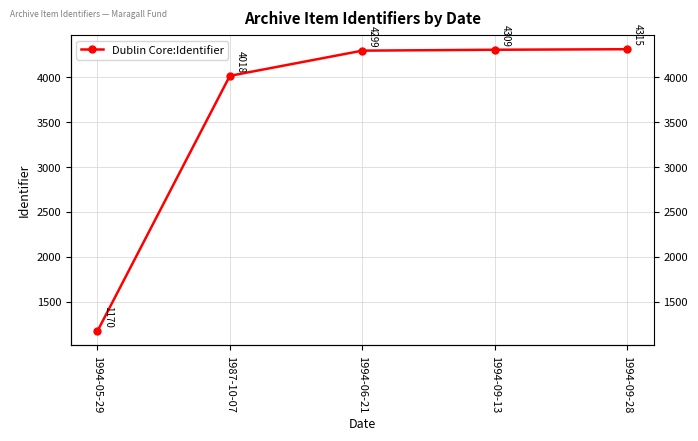

Reading right to left, list all the values displayed in this chart.

1994-09-28=4315	1994-09-13=4309	1994-06-21=4299	1987-10-07=4018	1994-05-29=1170